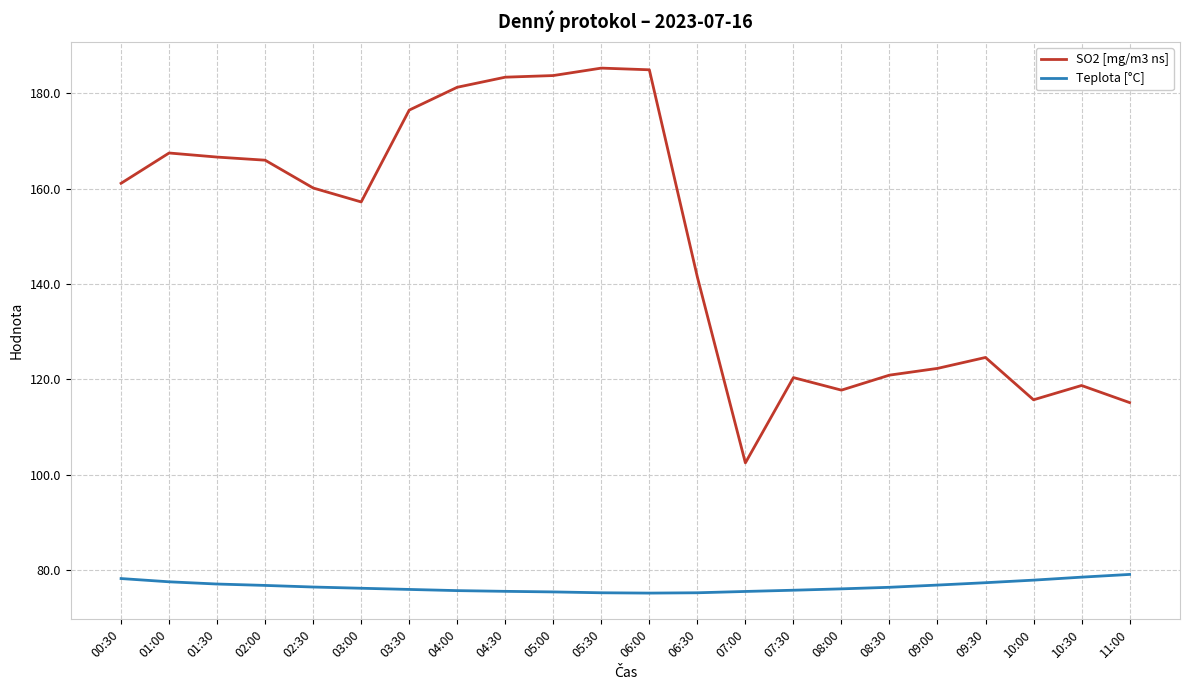

What is the average value of the Teplota [°C] series?

76.6